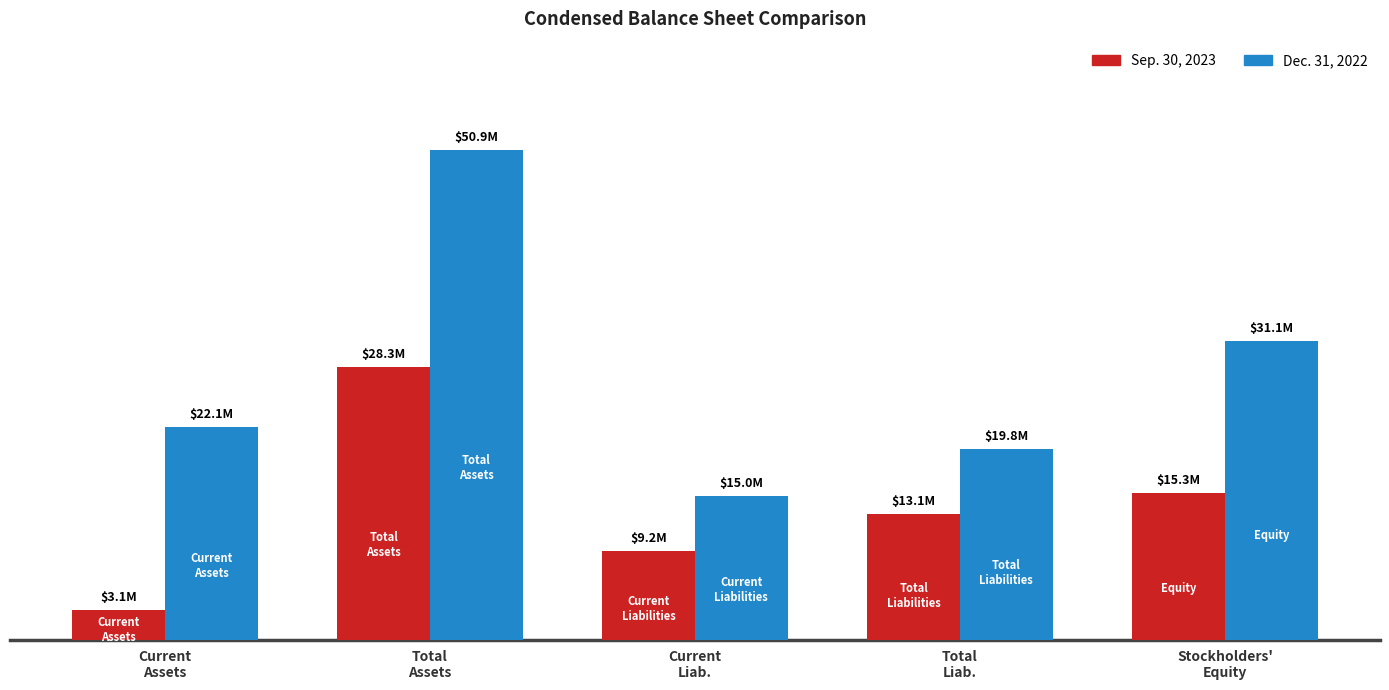

List the labels in order of Dec. 31, 2022 value, largest first.

Total
Assets, Stockholders'
Equity, Current
Assets, Total
Liab., Current
Liab.